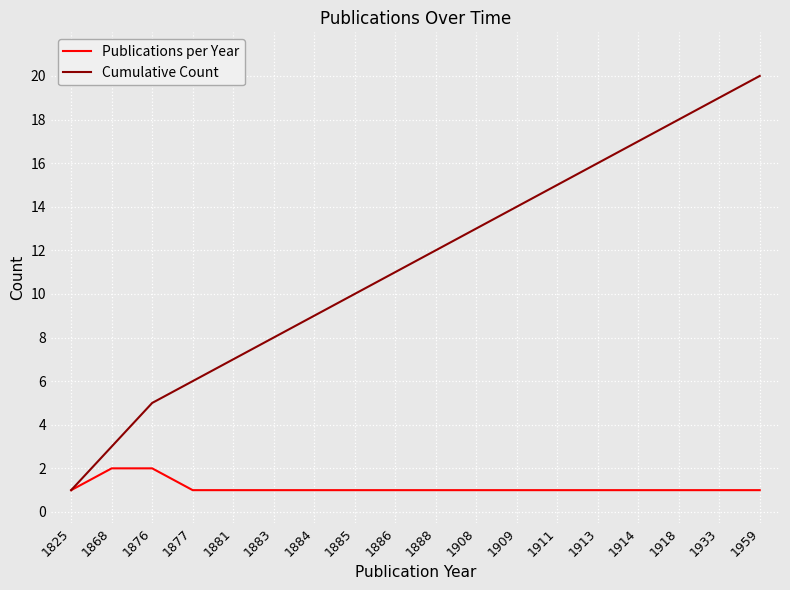

At which category does the chart reach its peak across all series?

1959